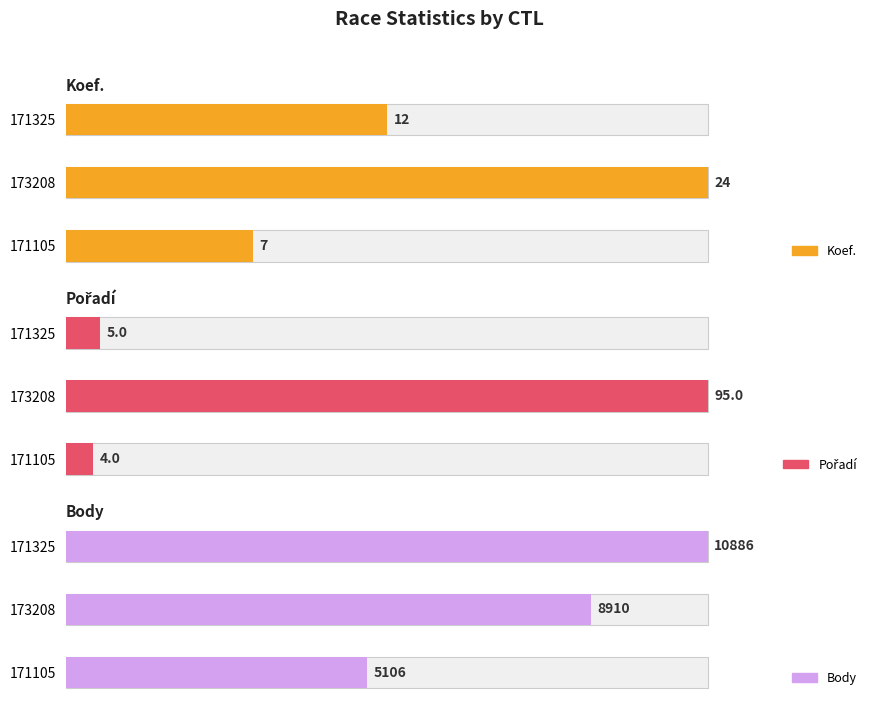

Rank the series at 171105 from highest to lowest value.

Body, Koef., Pořadí